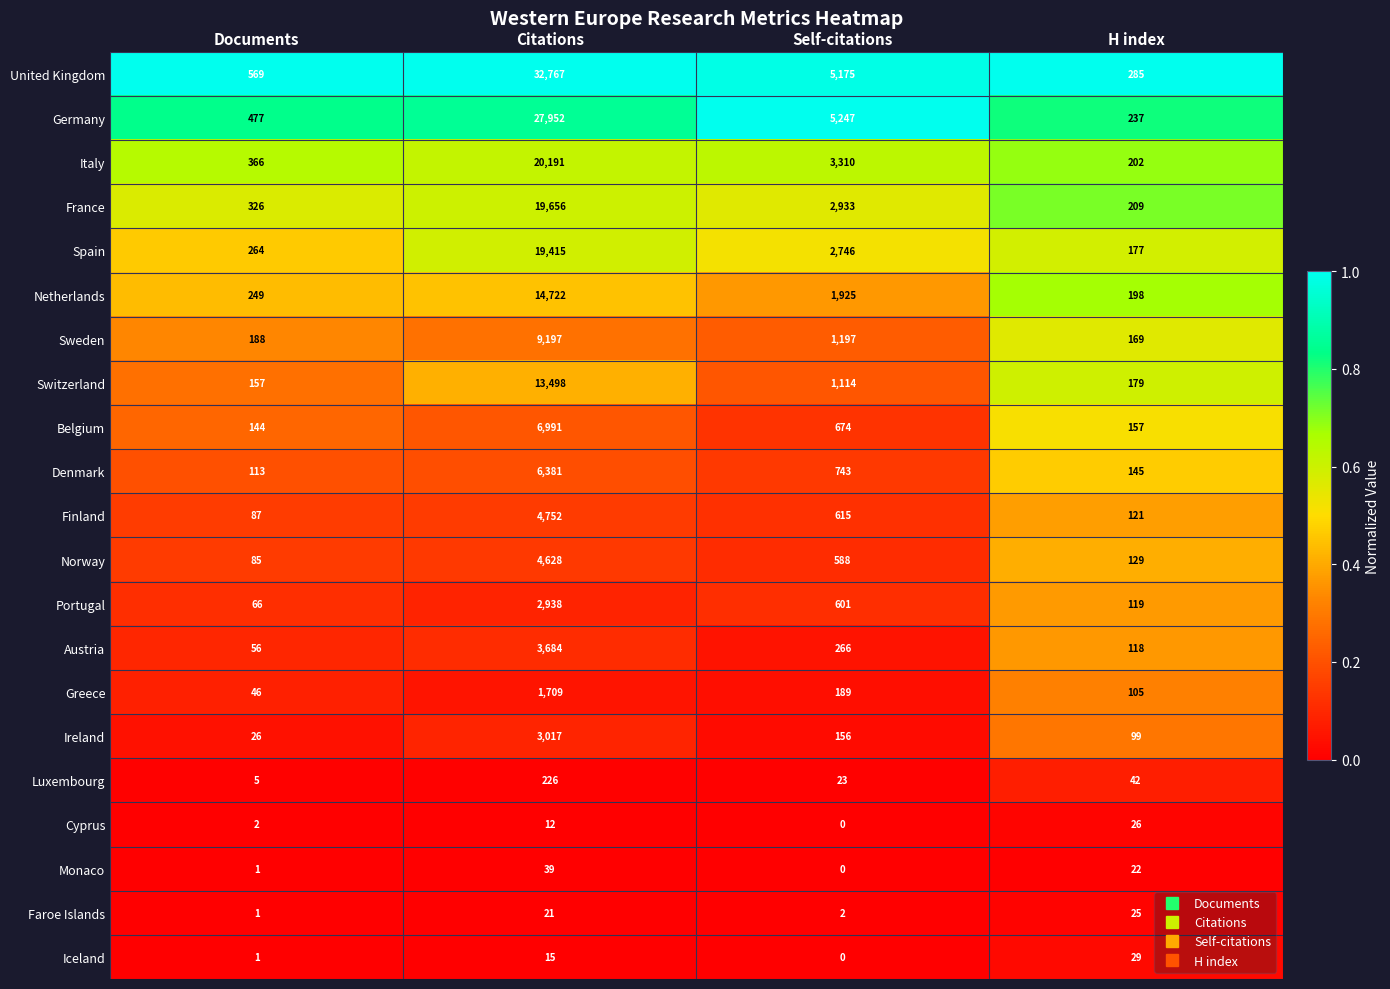

What is the spread (max minus min) of values at Documents?

568